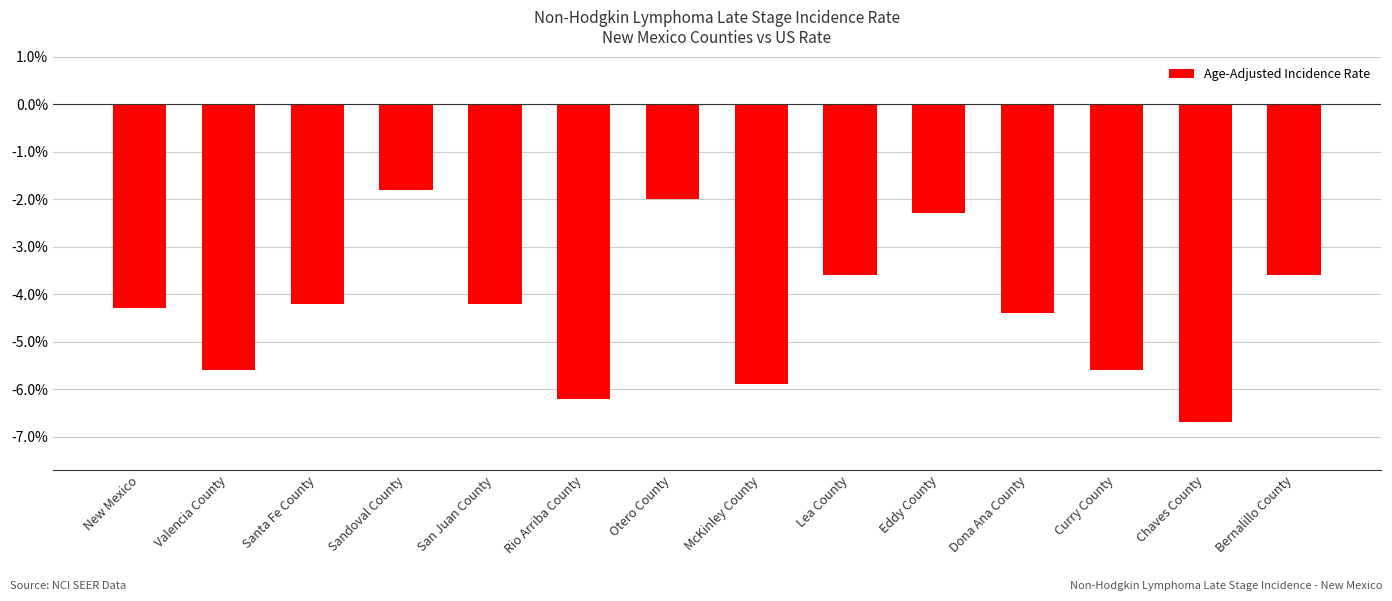

What is the sum of the values at Otero County and New Mexico?

-6.3